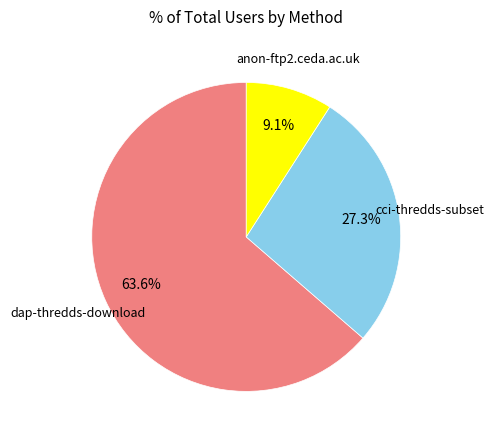

Count the number of slices in the pie.

3